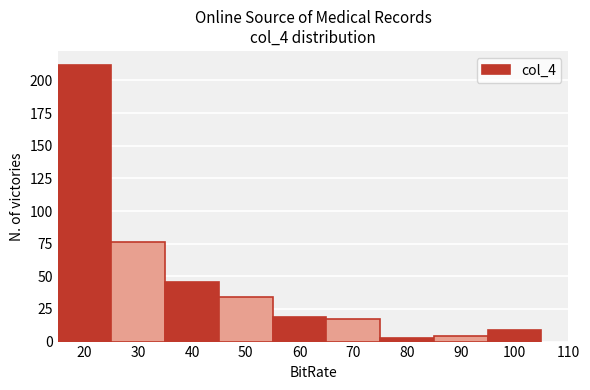

Reading left to right, list every bar in this chart as the range it spans on the x-axis followed by its height. The values are not printed on the chart, so give them approximately, as read against the axis.

15 to 25: 210
25 to 35: 75
35 to 45: 45
45 to 55: 35
55 to 65: 20
65 to 75: 15
75 to 85: under 5
85 to 95: under 5
95 to 105: 10